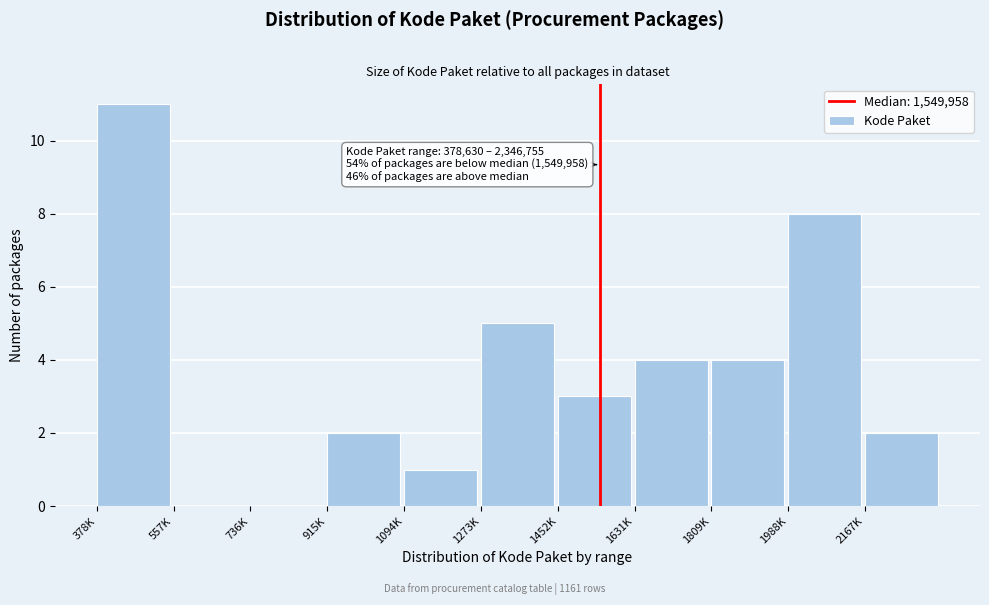

Reading right to left, transcribe all the data shown in this chart.

2167K=2	1988K=8	1809K=4	1631K=4	1452K=3	1273K=5	1094K=1	915K=2	736K=0	557K=0	378K=11